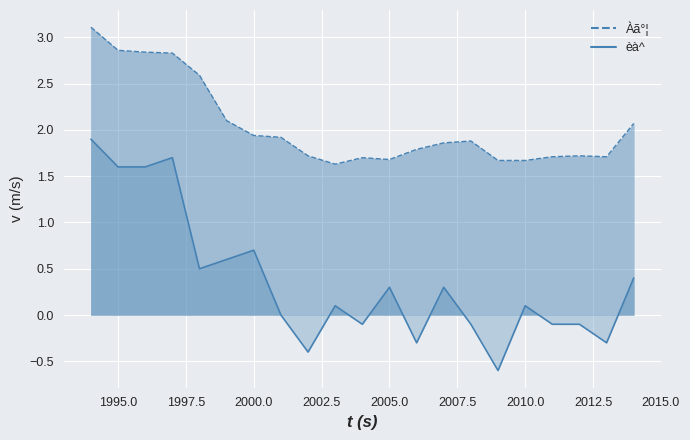

What are all the series names shown in the legend?

Àã°¦ (line), èà^ (line)